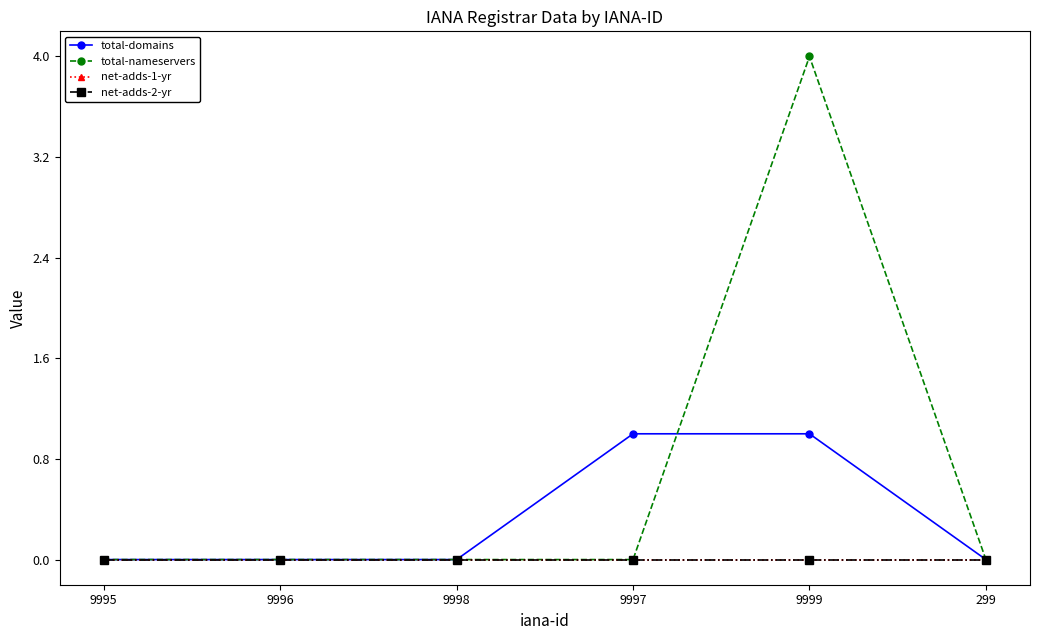

Does the chart have visible grid lines?

No